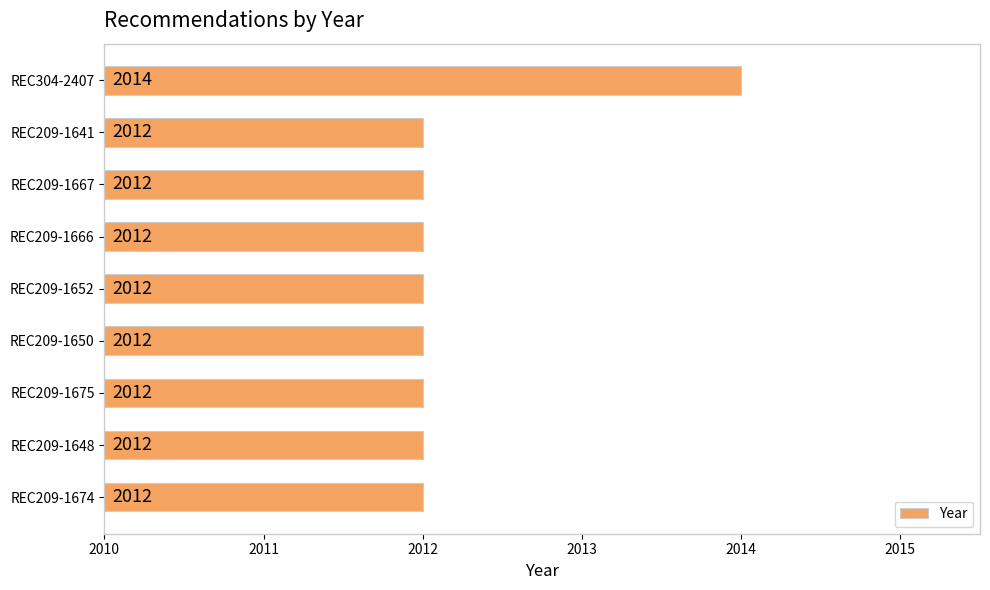

What is the minimum value shown in the chart?

2012